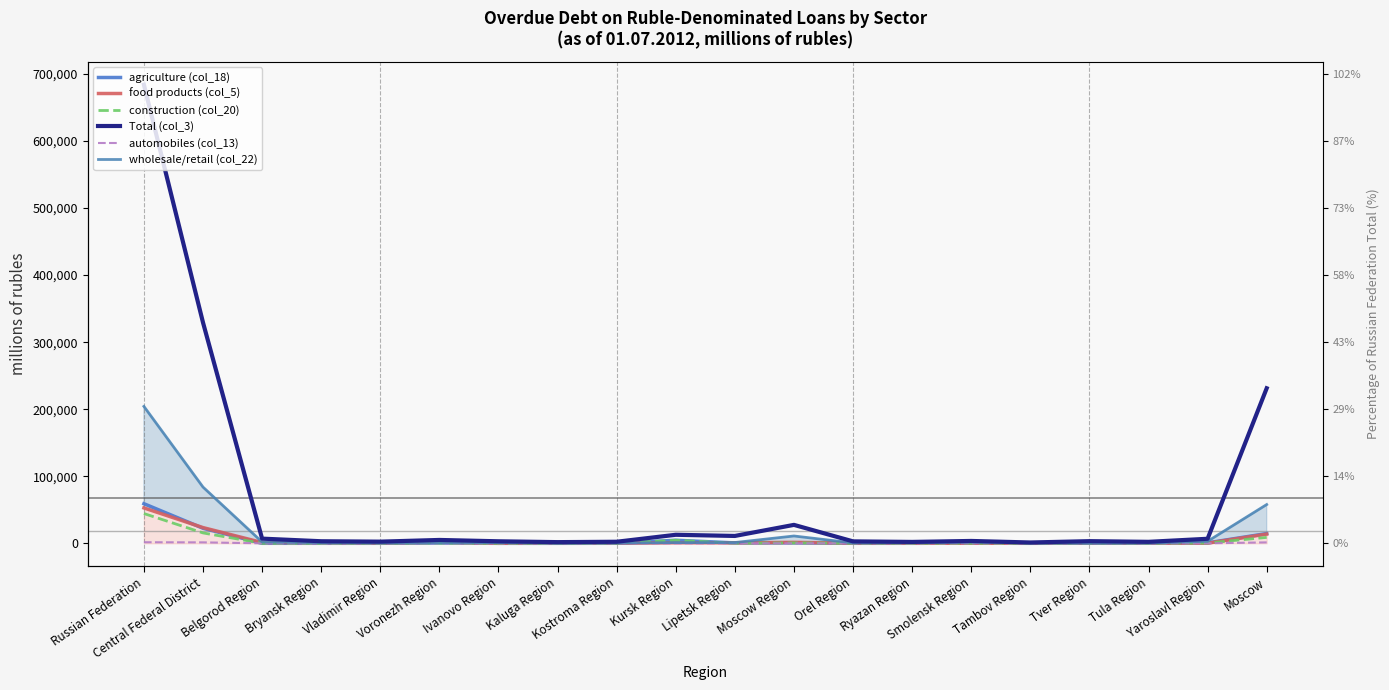

How many interior local peaks does the Total (col_3) series have?

5